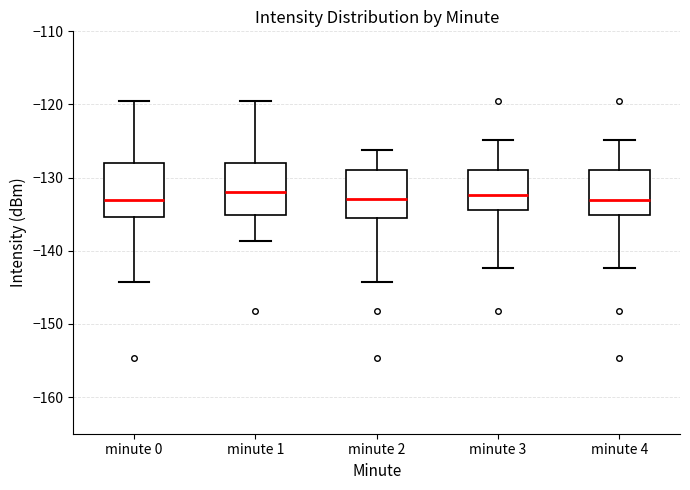

Reading left to right, read every box against the y-axis: the position of its median line, the range the box covers, and the ends of its whiskers. The values are not printed on the chart, so give them approximately, as read against the axis.

minute 0: median -133, box -135 to -128, whiskers -144 to -120
minute 1: median -132, box -135 to -128, whiskers -139 to -120
minute 2: median -133, box -136 to -129, whiskers -144 to -126
minute 3: median -132, box -134 to -129, whiskers -142 to -125
minute 4: median -133, box -135 to -129, whiskers -142 to -125